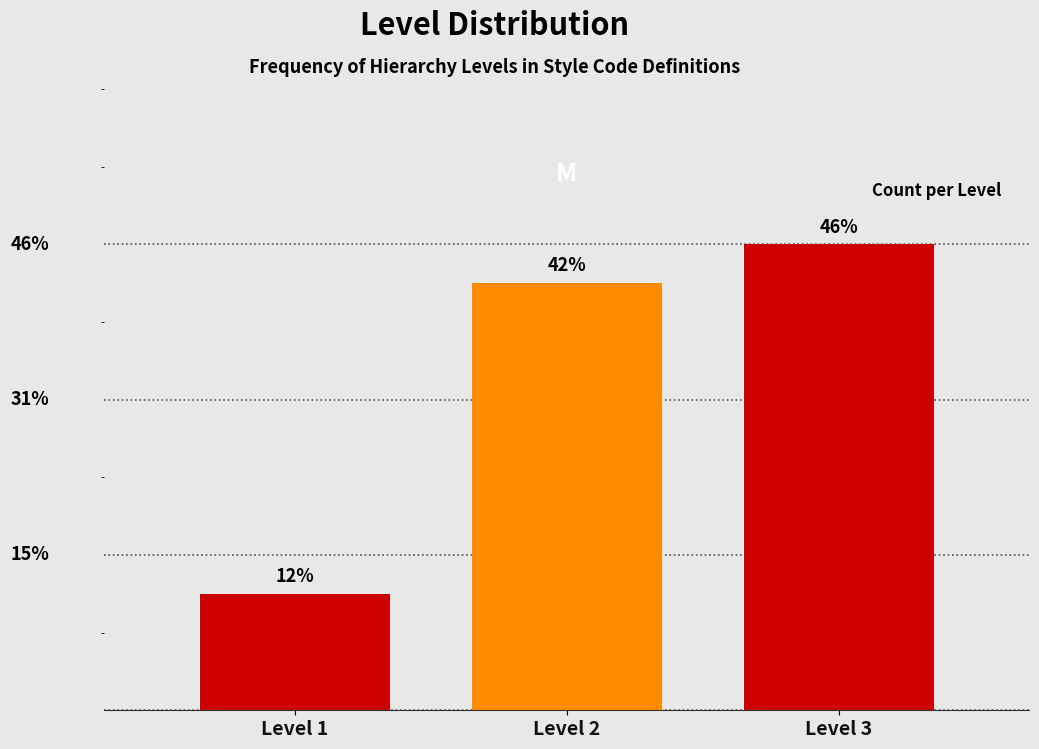

Are the bars horizontal?

No